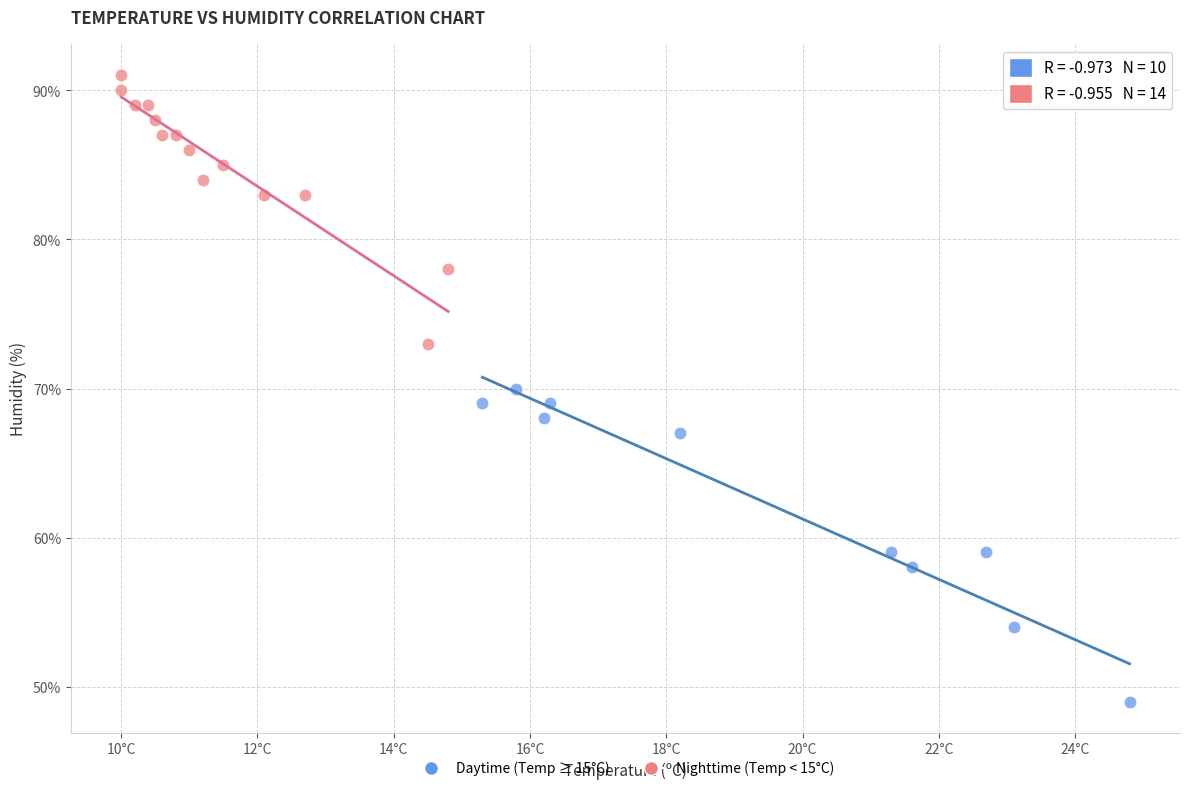

Which series reaches the maximum Y coordinate?

Nighttime (Temp < 15°C)